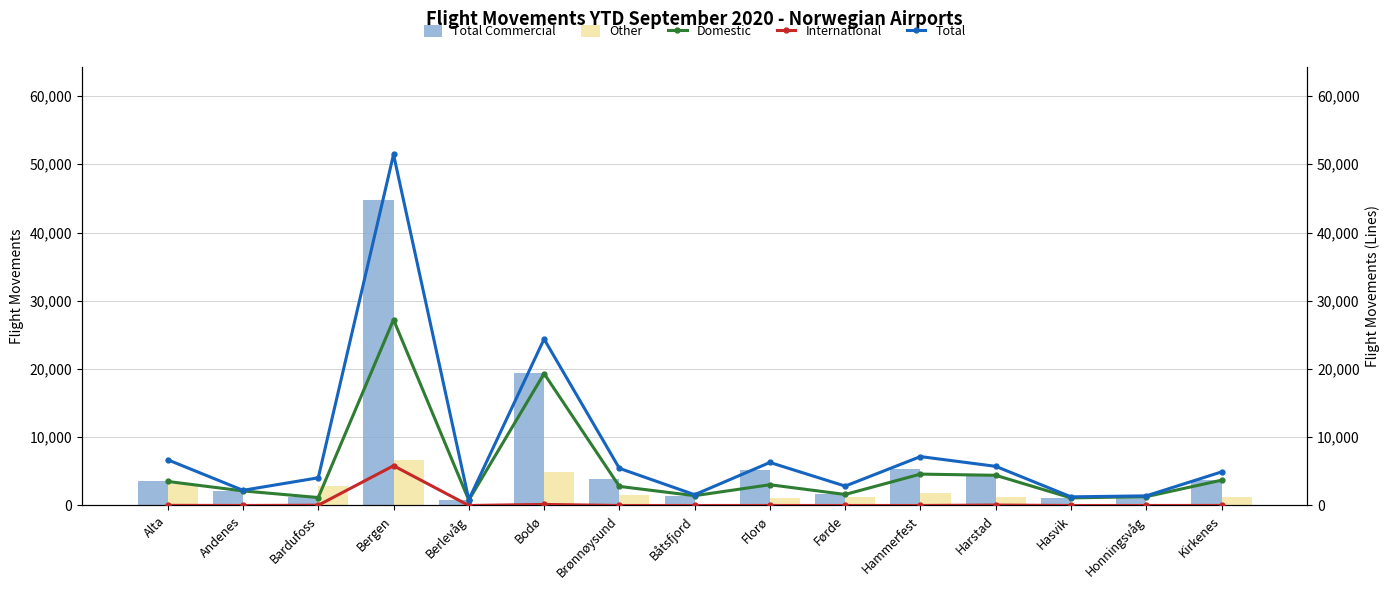

What is the sum of the Total Commercial values at Florø and Bergen?

49970